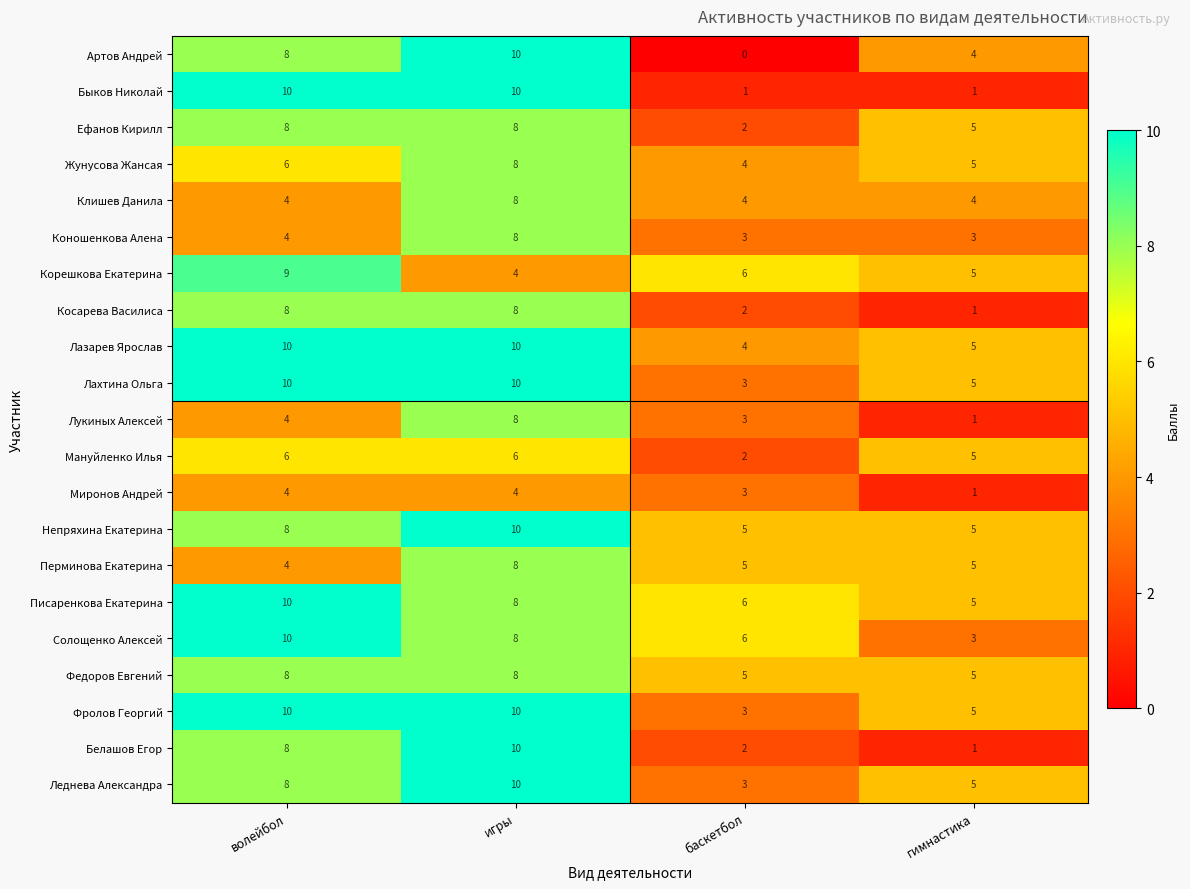

The value of Перминова Екатерина at баскетбол is 9. True or false?

False